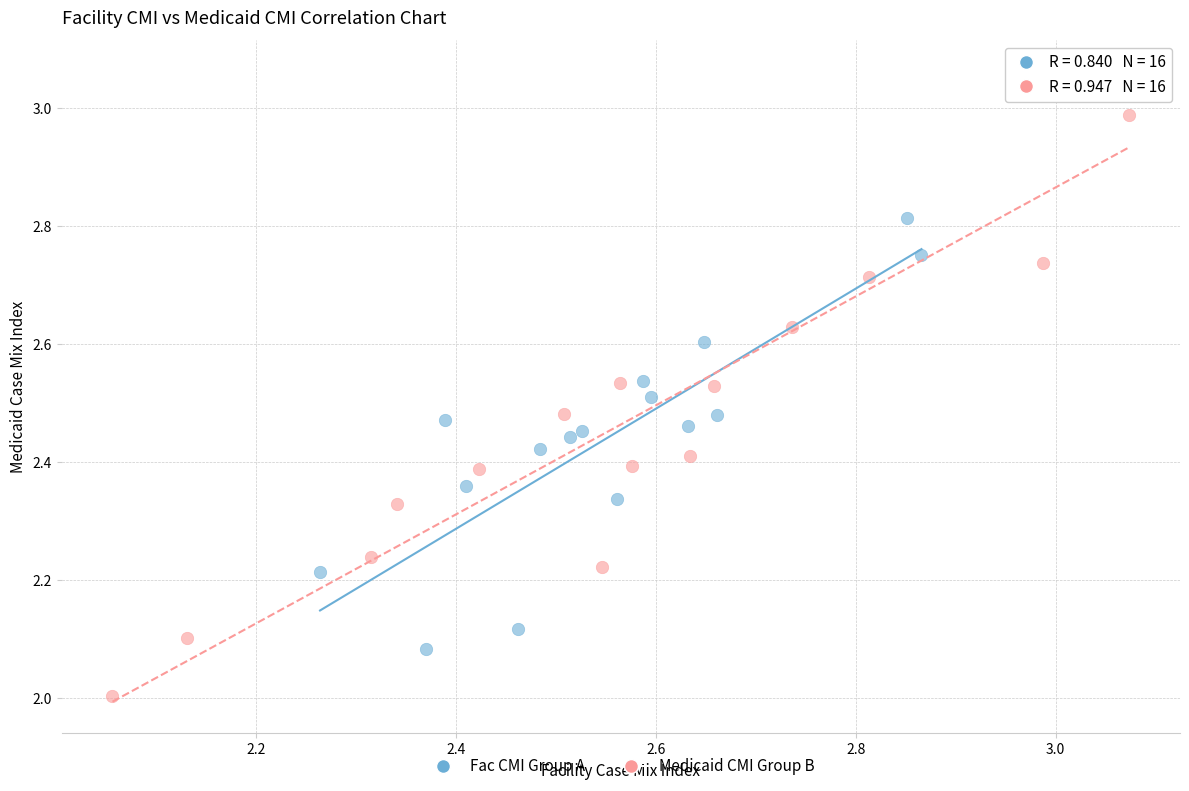

Which series has the largest Y range (max minus min)?

Medicaid CMI Group B